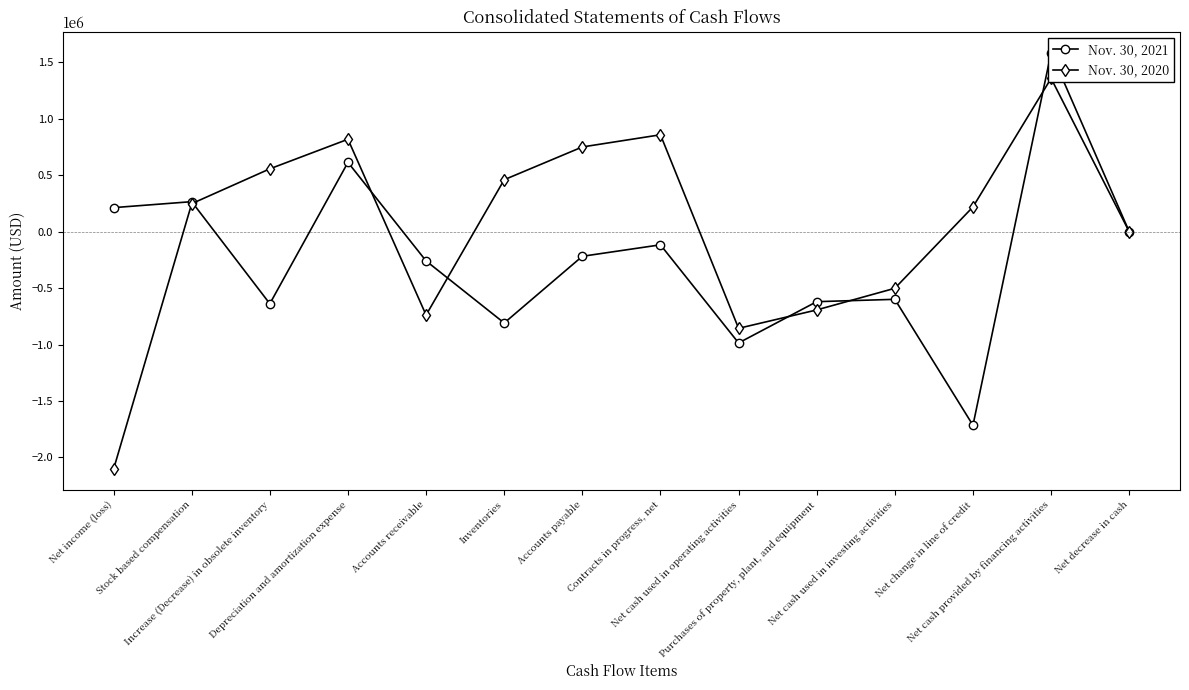

What is the average value of the Nov. 30, 2021 series?

-234710